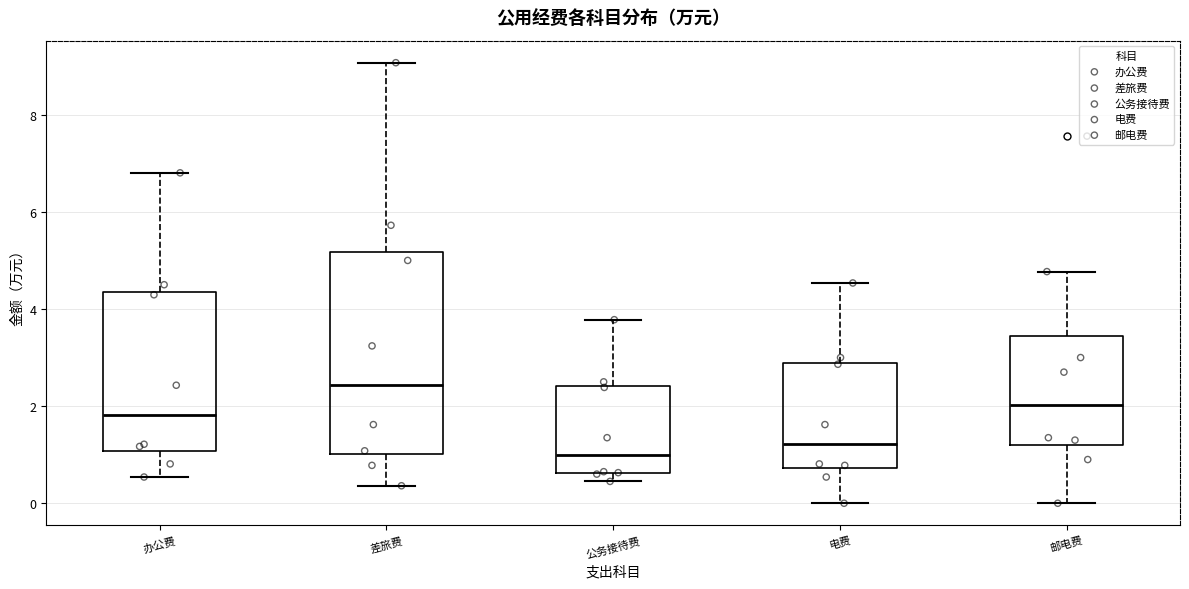

Reading left to right, read every box against the y-axis: the position of its median line, the range the box covers, and the ends of its whiskers. The values are not printed on the chart, so give them approximately, as read against the axis.

办公费: median 1.8, box 1.0 to 4.4, whiskers 0.6 to 6.8
差旅费: median 2.4, box 1.0 to 5.2, whiskers 0.4 to 9.0
公务接待费: median 1.0, box 0.6 to 2.4, whiskers 0.4 to 3.8
电费: median 1.2, box 0.8 to 2.8, whiskers 0.0 to 4.6
邮电费: median 2.0, box 1.2 to 3.4, whiskers 0.0 to 4.8